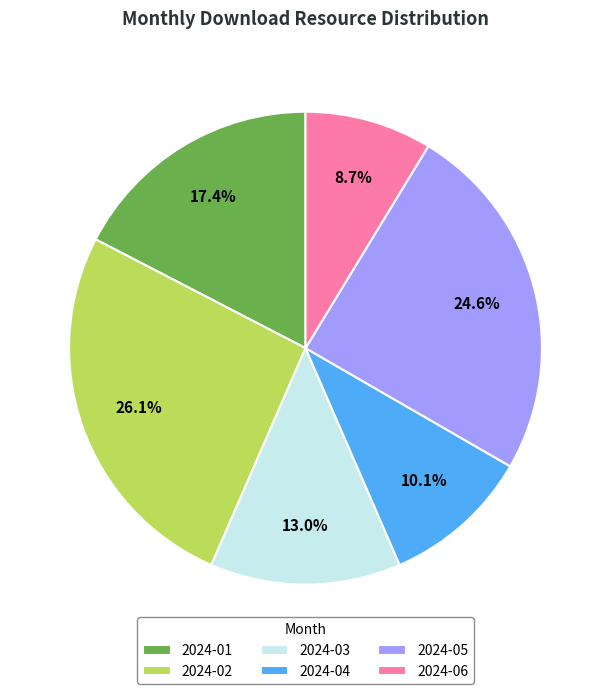

To the nearest percent, what is the difference between the 2024-04 and 2024-01 slice percentages?

7%